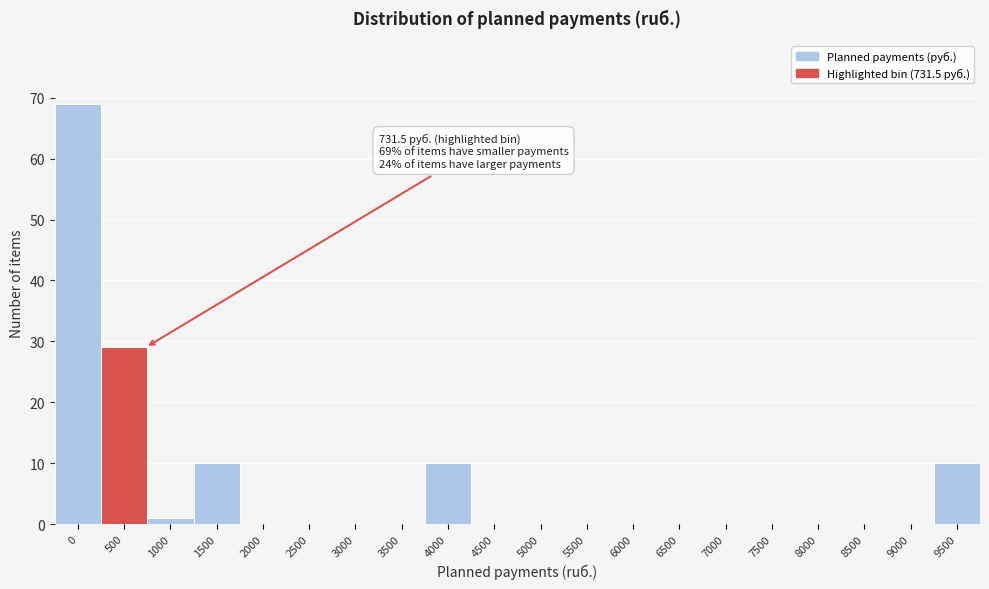

Reading left to right, extract all data points from this chart.

0=69	500=29	1000=1	1500=10	2000=0	2500=0	3000=0	3500=0	4000=10	4500=0	5000=0	5500=0	6000=0	6500=0	7000=0	7500=0	8000=0	8500=0	9000=0	9500=10